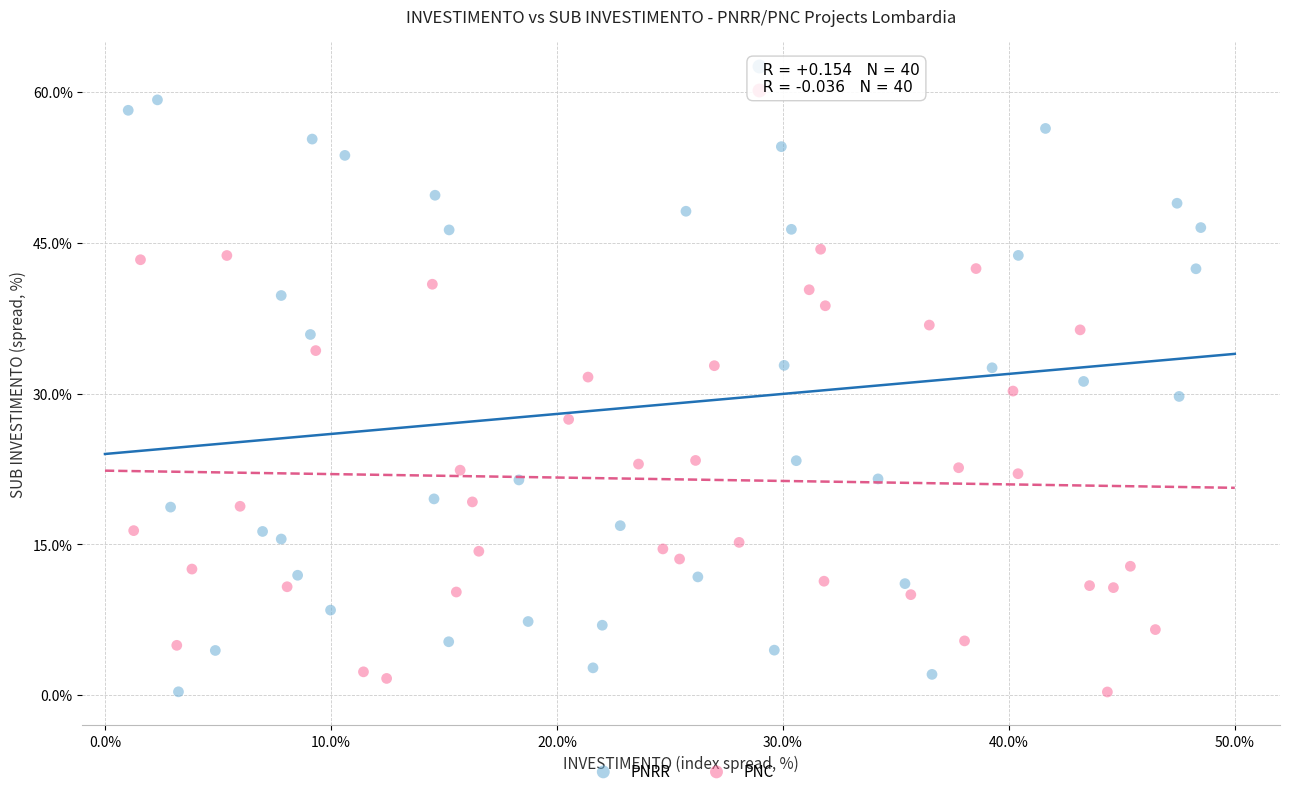

What are all the series names shown in the legend?

PNRR, PNC